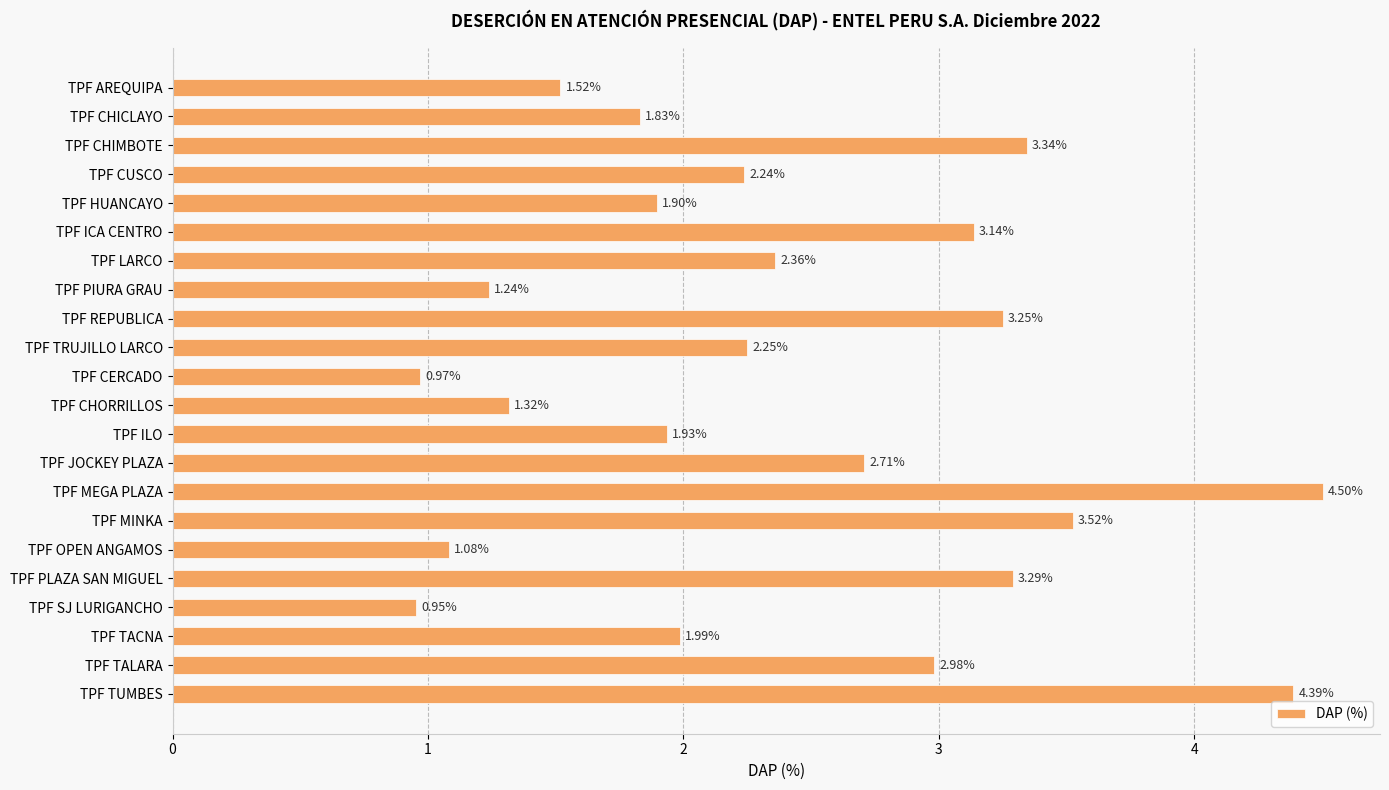

What is the change in value from TPF AREQUIPA to TPF CUSCO?

+0.7